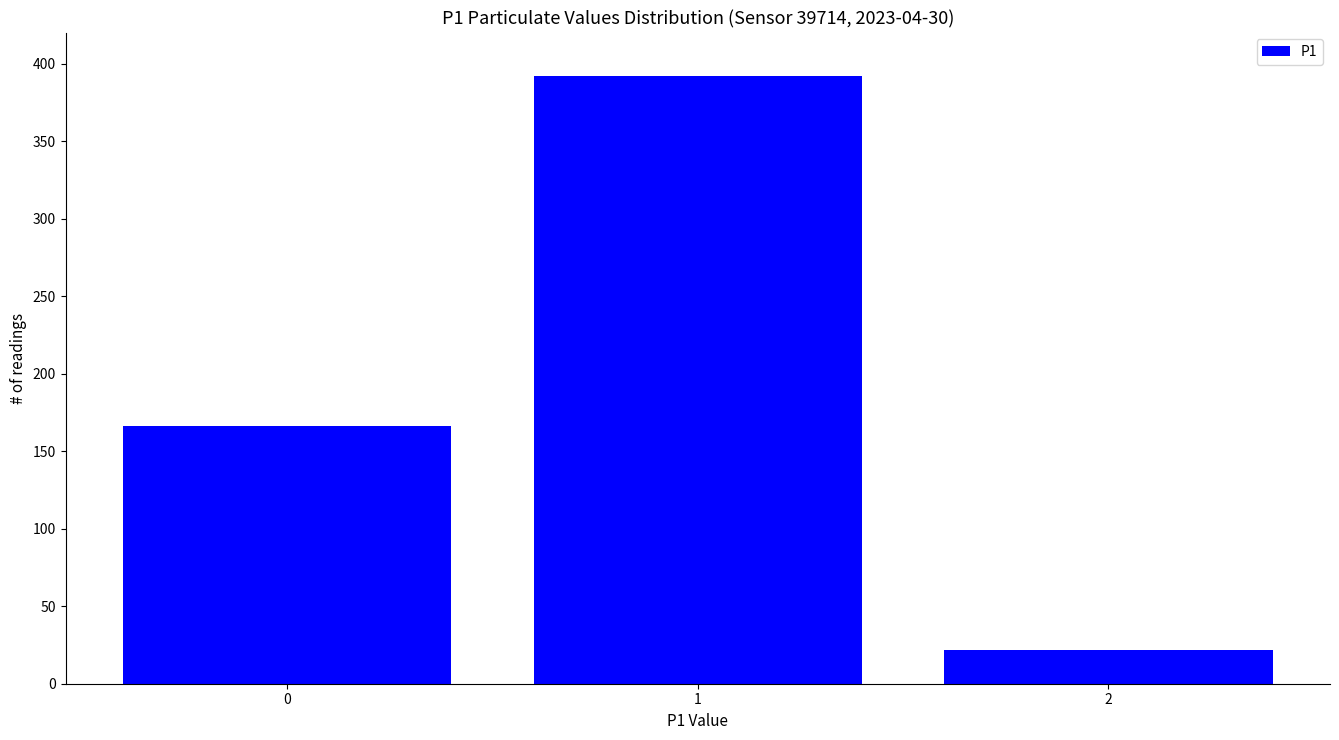

What is the value of the 3rd bar from the left?

22